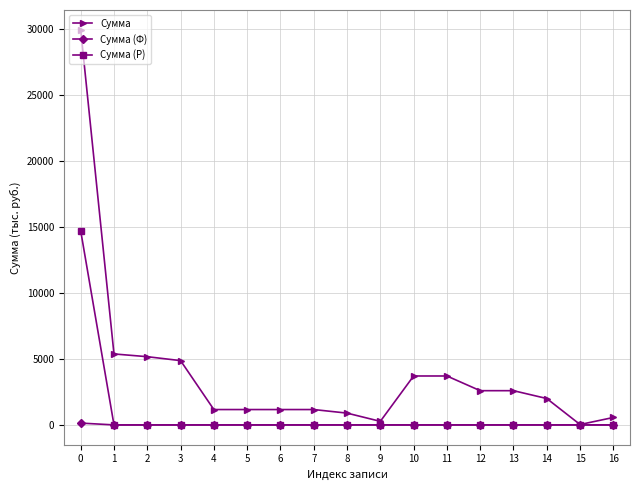

How many lines are shown in the chart?

3